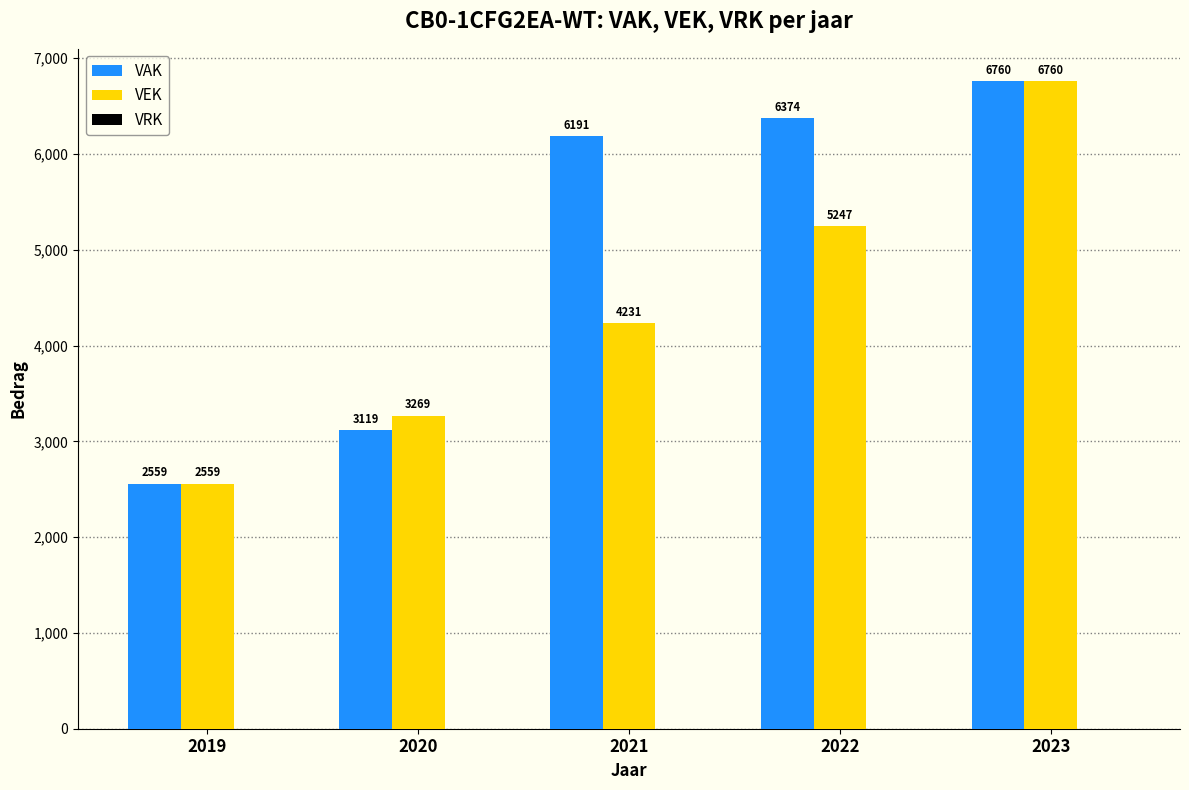

Are the bars grouped side by side (vs. stacked)?

Yes